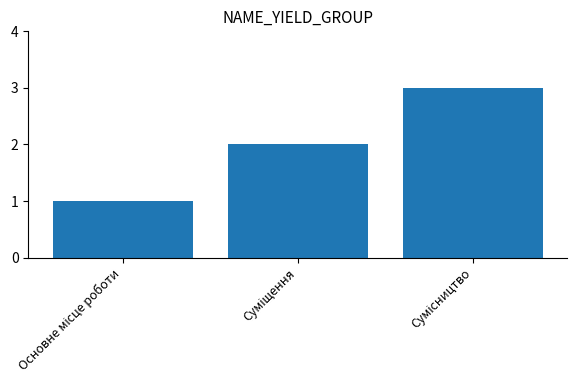

Count the number of categories in the chart.

3